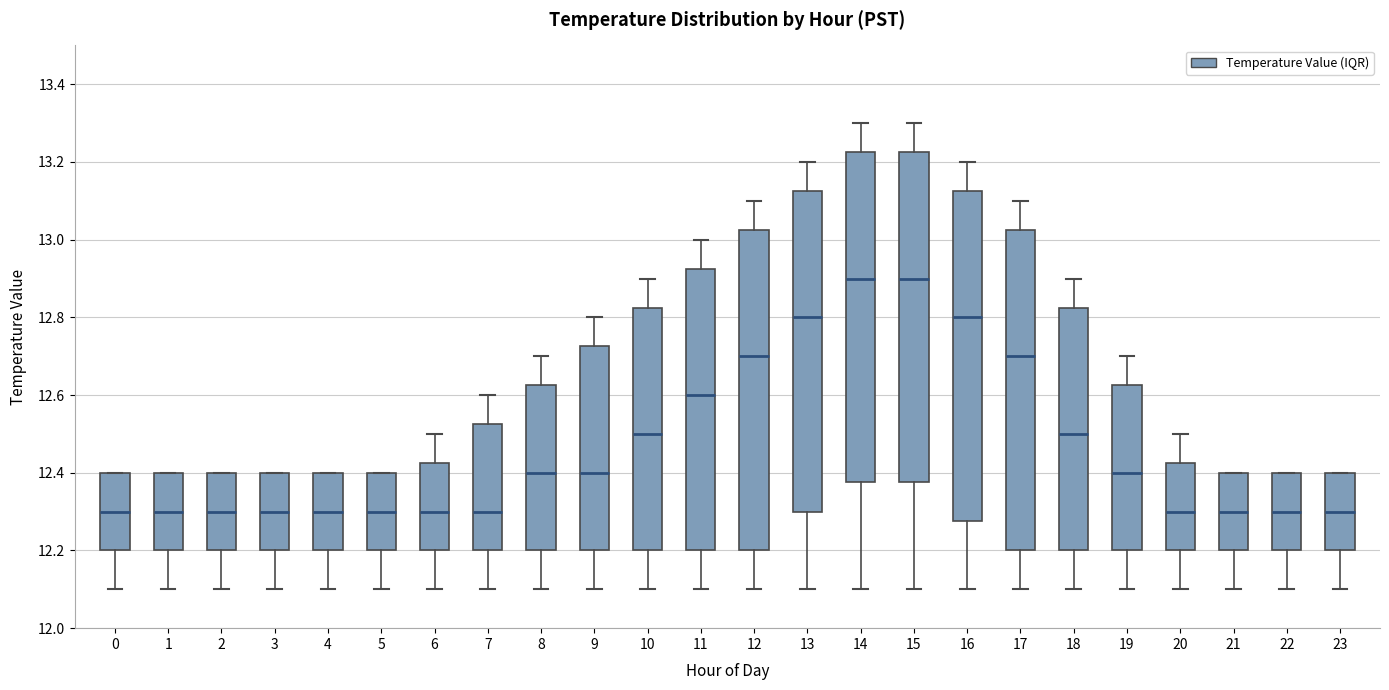

Reading left to right, transcribe this box plot: for each box, give where its median line is, the range the box spans, and where its two whiskers end, as read against the y-axis. The values are not printed on the chart, so give them approximately, as read against the axis.

0: median 12.30, box 12.20 to 12.40, whiskers 12.10 to 12.40
1: median 12.30, box 12.20 to 12.40, whiskers 12.10 to 12.40
2: median 12.30, box 12.20 to 12.40, whiskers 12.10 to 12.40
3: median 12.30, box 12.20 to 12.40, whiskers 12.10 to 12.40
4: median 12.30, box 12.20 to 12.40, whiskers 12.10 to 12.40
5: median 12.30, box 12.20 to 12.40, whiskers 12.10 to 12.40
6: median 12.30, box 12.20 to 12.42, whiskers 12.10 to 12.50
7: median 12.30, box 12.20 to 12.52, whiskers 12.10 to 12.60
8: median 12.40, box 12.20 to 12.62, whiskers 12.10 to 12.70
9: median 12.40, box 12.20 to 12.72, whiskers 12.10 to 12.80
10: median 12.50, box 12.20 to 12.82, whiskers 12.10 to 12.90
11: median 12.60, box 12.20 to 12.92, whiskers 12.10 to 13.00
12: median 12.70, box 12.20 to 13.02, whiskers 12.10 to 13.10
13: median 12.80, box 12.30 to 13.12, whiskers 12.10 to 13.20
14: median 12.90, box 12.38 to 13.22, whiskers 12.10 to 13.30
15: median 12.90, box 12.38 to 13.22, whiskers 12.10 to 13.30
16: median 12.80, box 12.28 to 13.12, whiskers 12.10 to 13.20
17: median 12.70, box 12.20 to 13.02, whiskers 12.10 to 13.10
18: median 12.50, box 12.20 to 12.82, whiskers 12.10 to 12.90
19: median 12.40, box 12.20 to 12.62, whiskers 12.10 to 12.70
20: median 12.30, box 12.20 to 12.42, whiskers 12.10 to 12.50
21: median 12.30, box 12.20 to 12.40, whiskers 12.10 to 12.40
22: median 12.30, box 12.20 to 12.40, whiskers 12.10 to 12.40
23: median 12.30, box 12.20 to 12.40, whiskers 12.10 to 12.40